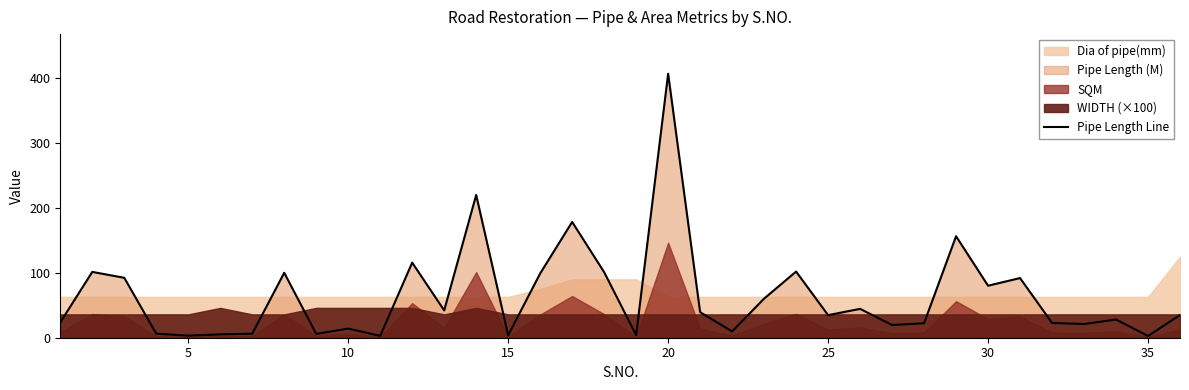

Which category has the highest value in the Pipe Length Line series?

20